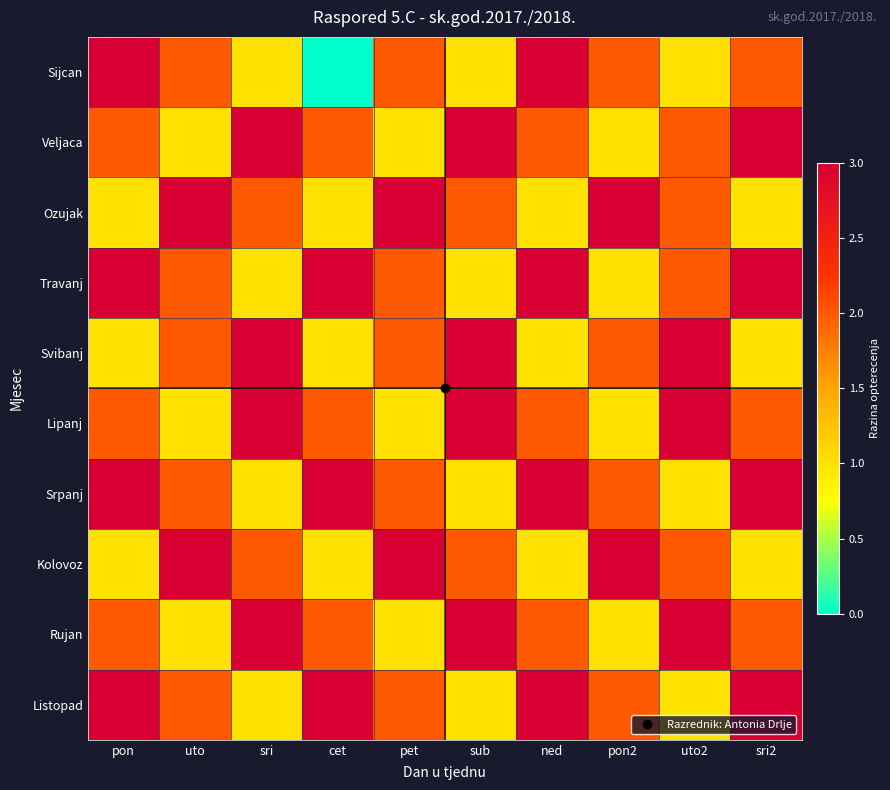

How many distinct data groups are displayed?

10